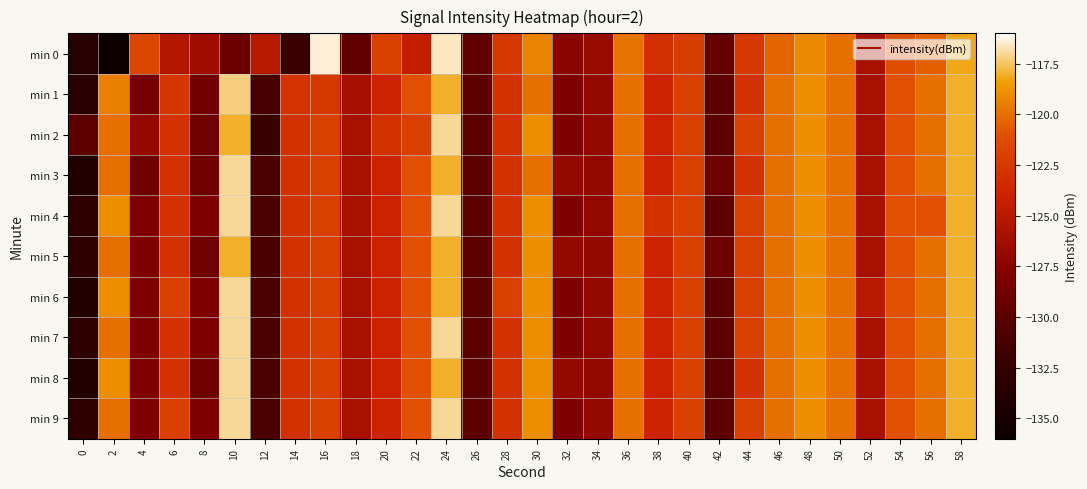

Which label corresponds to the largest value in the chart?

16